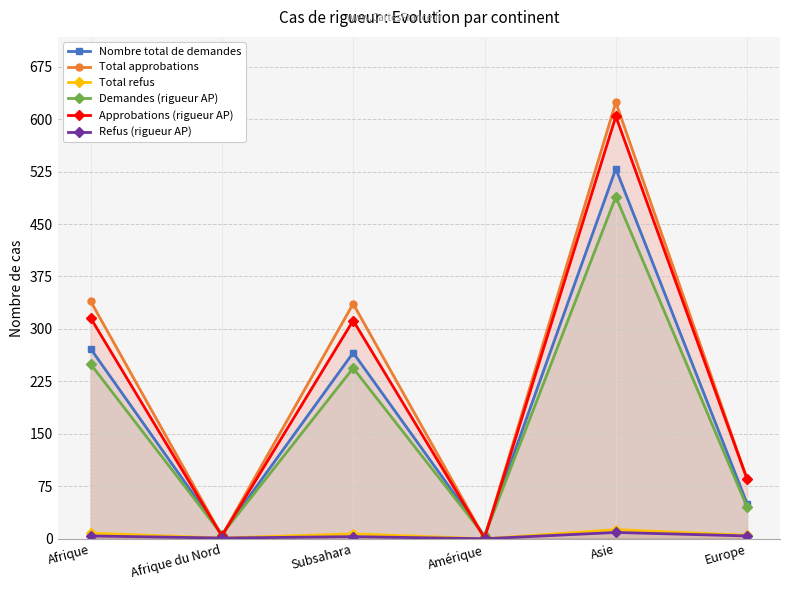

Rank the categories by Total approbations value from lowest to highest.

Amérique, Afrique du Nord, Europe, Subsahara, Afrique, Asie